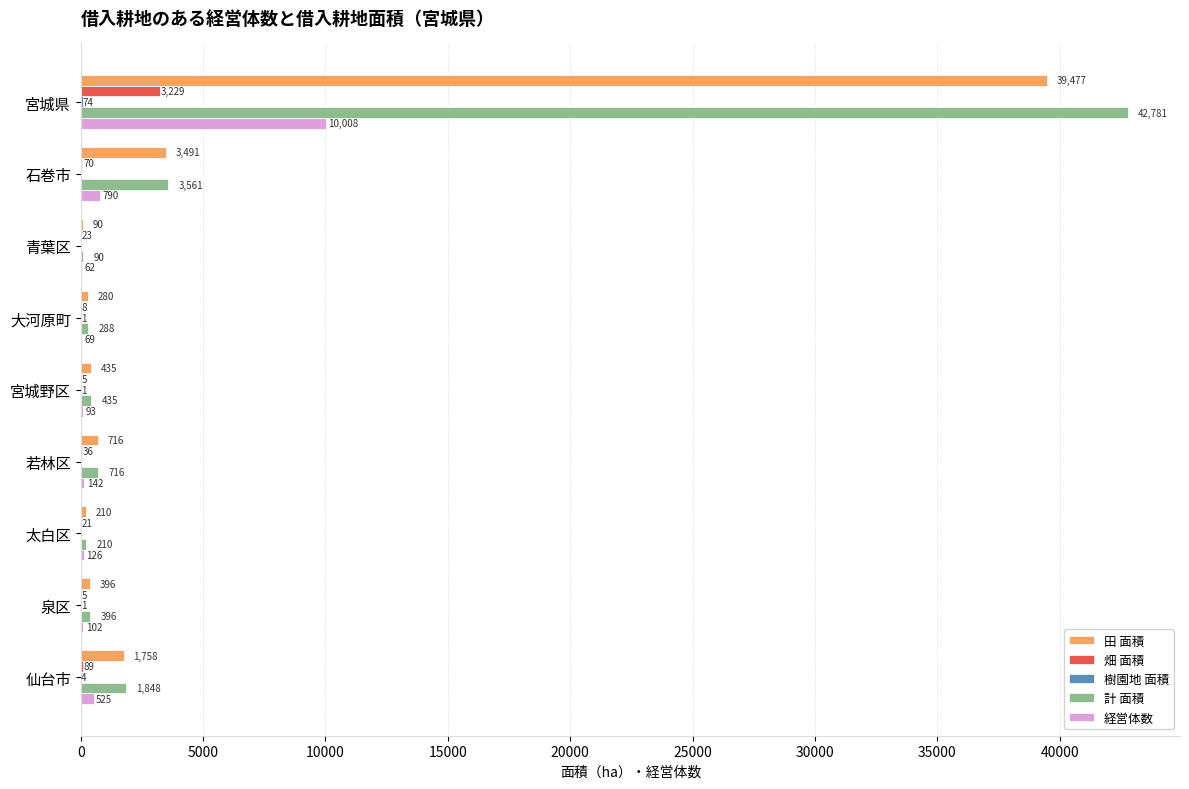

True or false: 田 面積 has a value of 66898 at 宮城県.

False